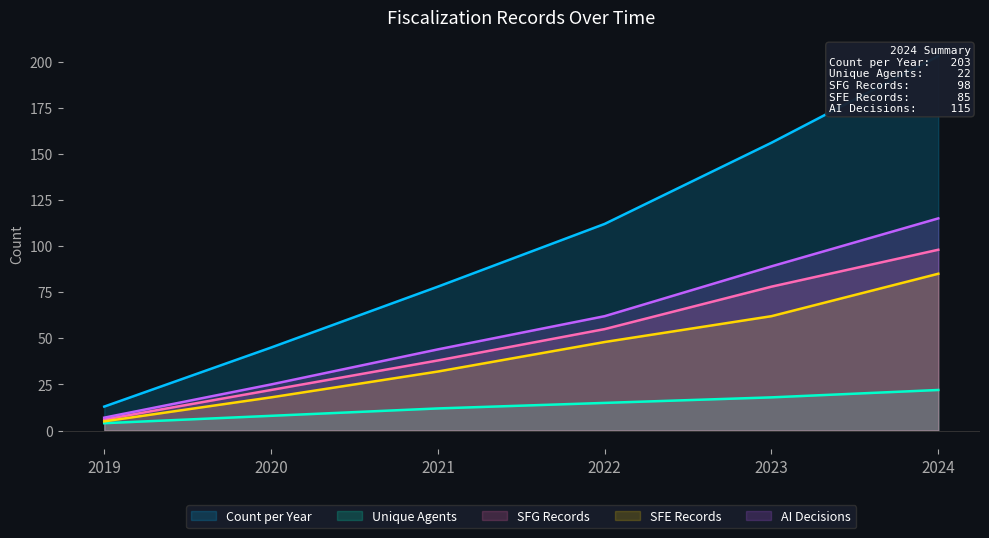

Which has a higher value, 2023 or 2022?

2023